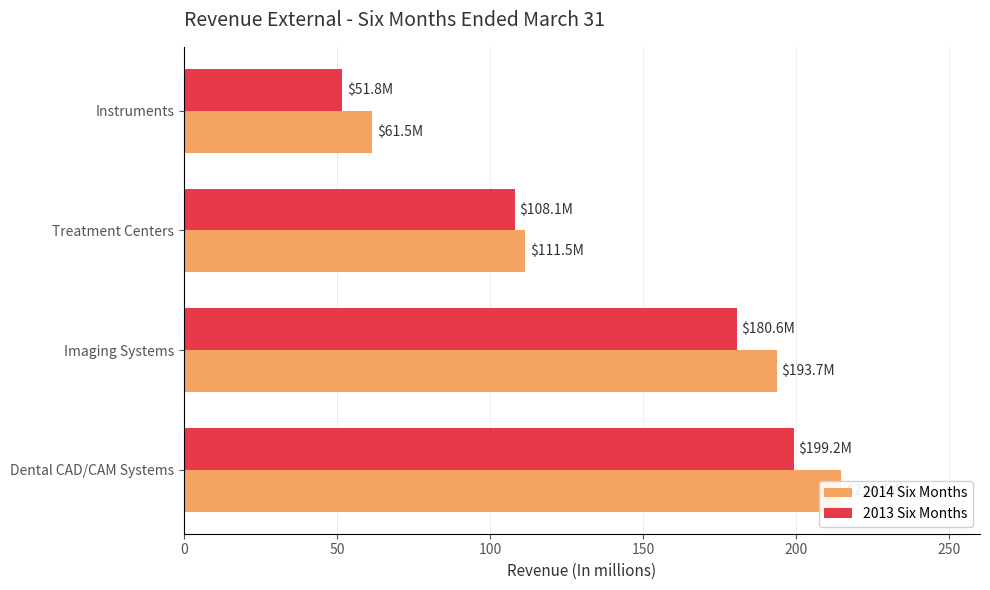

True or false: 2013 Six Months has a value of 108.1 at Treatment Centers.

True